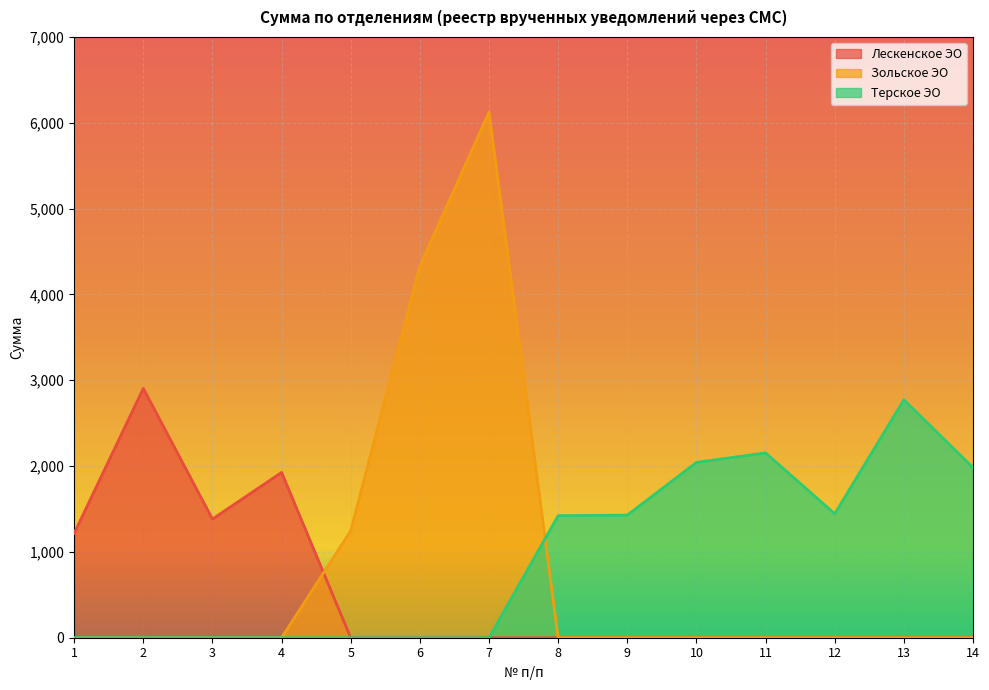

Rank the series by their maximum value, from highest to lowest.

Зольское ЭО, Лескенское ЭО, Терское ЭО